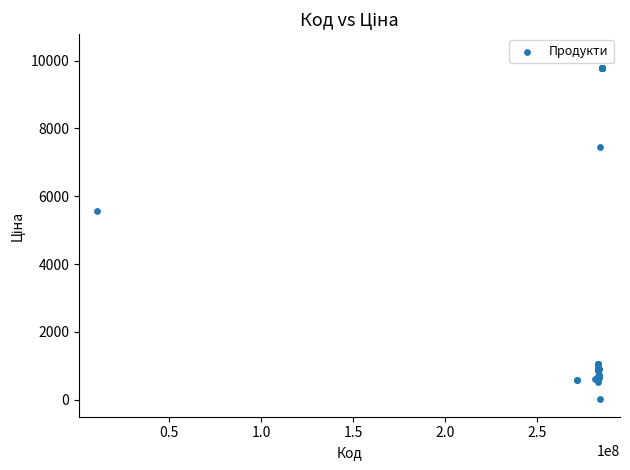

What Y value in the scatter plot is closest to 4903?

5560.3